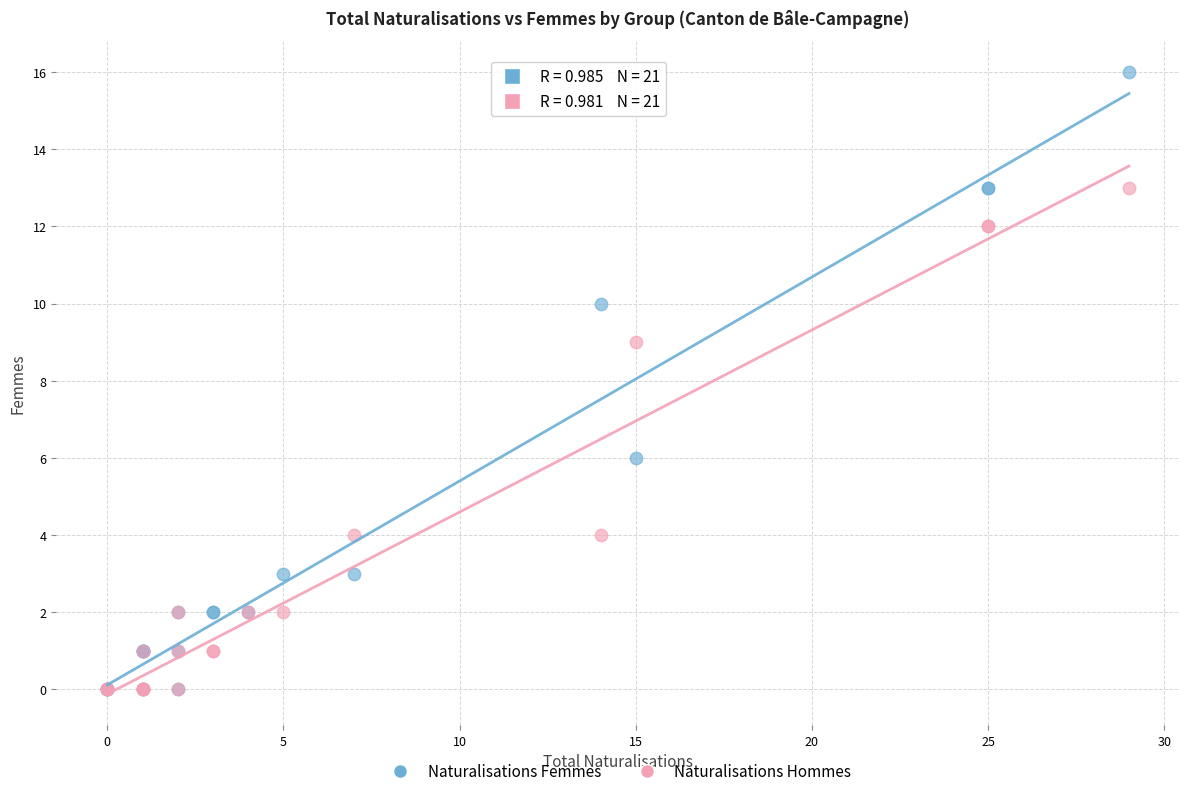

Across all series, what Y value is closest to 8?

9